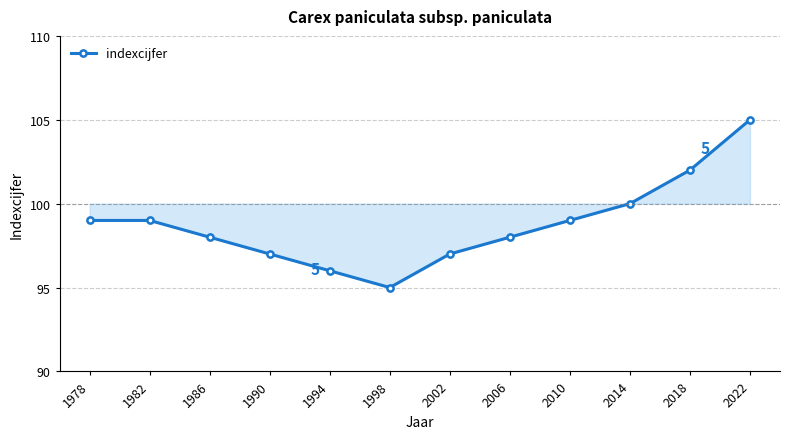

What is the value of the 1st point from the left?

99